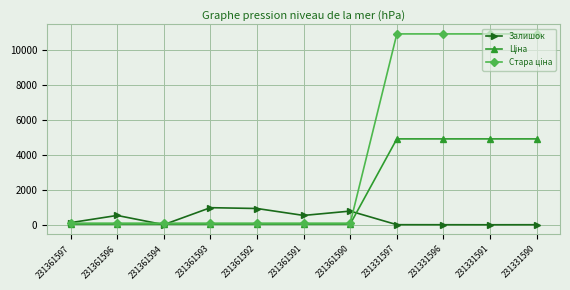

Read the Залишок value at 231361596.

534.0